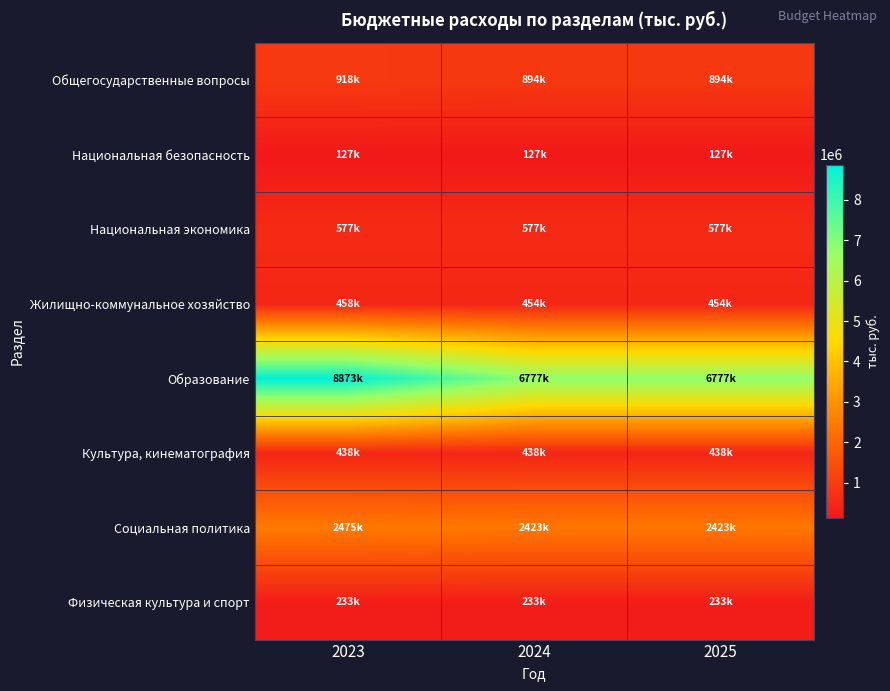

Which has a higher value, 2025 or 2023?

2023